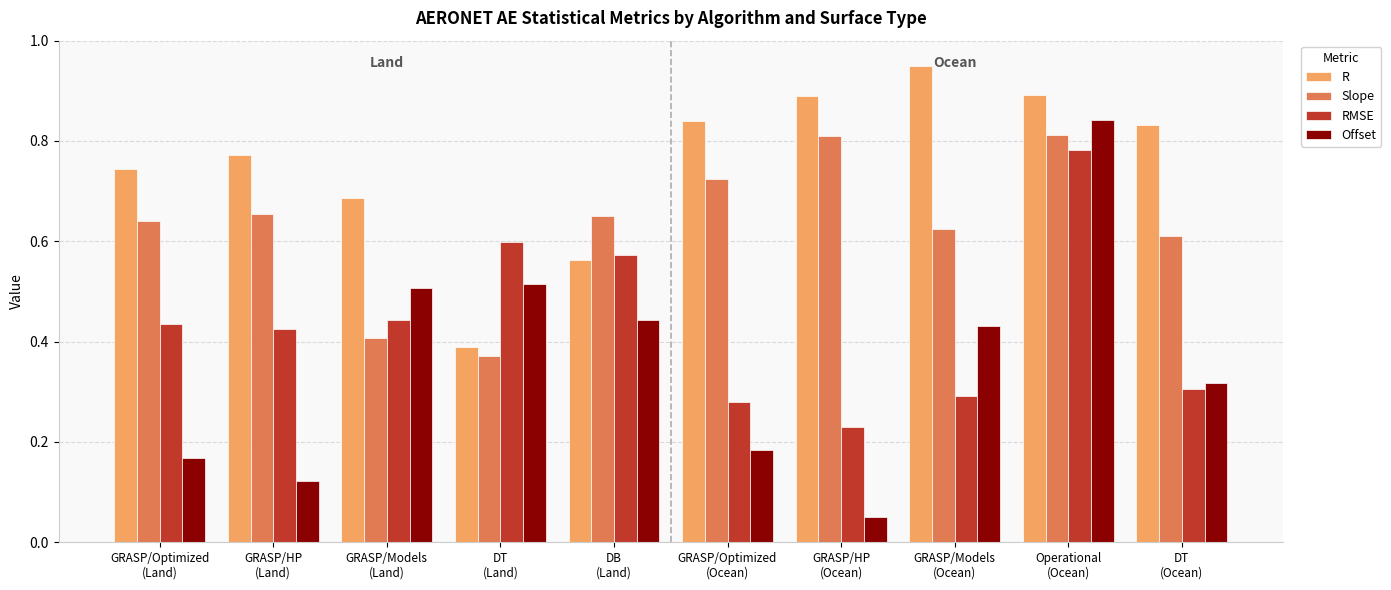

Count the Slope values in the range 0 to 1.

10